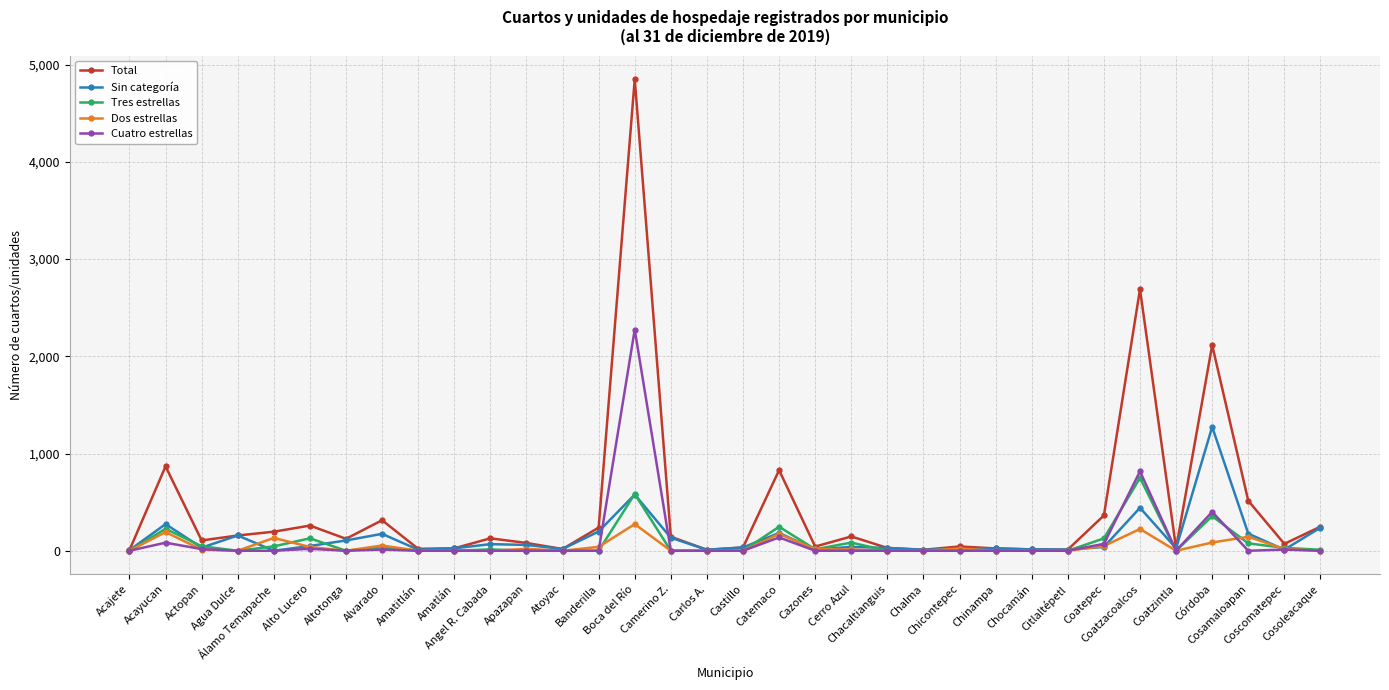

What position from the left is Coatzacoalcos?

29